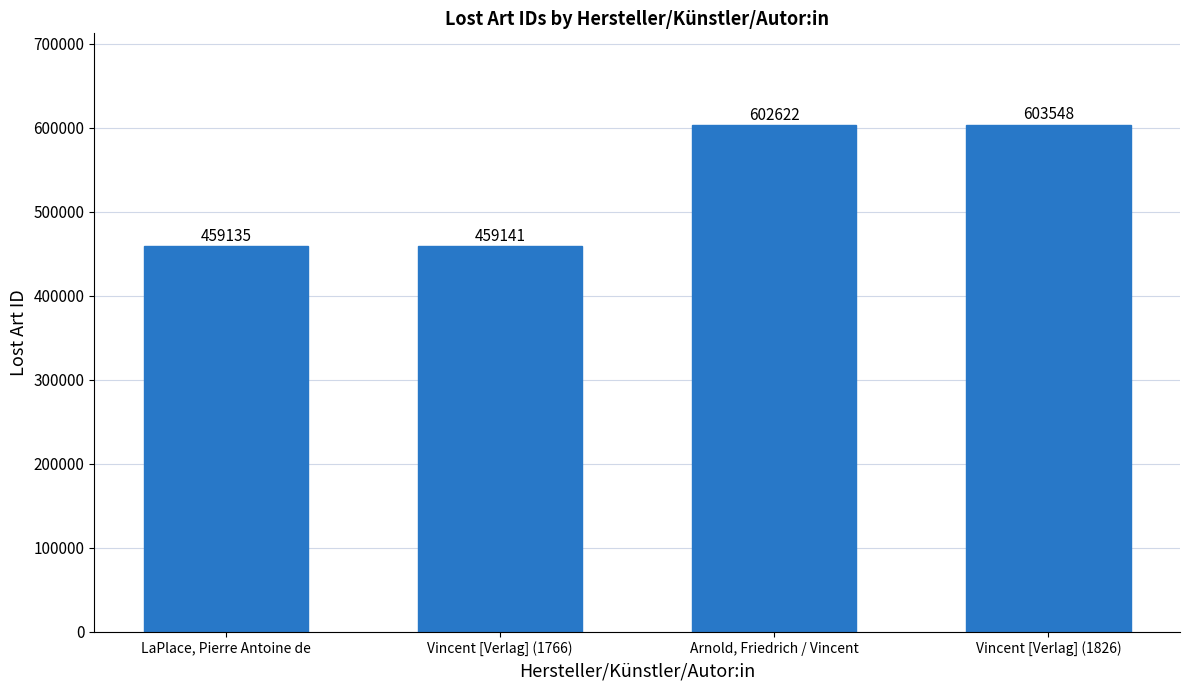

What is the average value?

531112